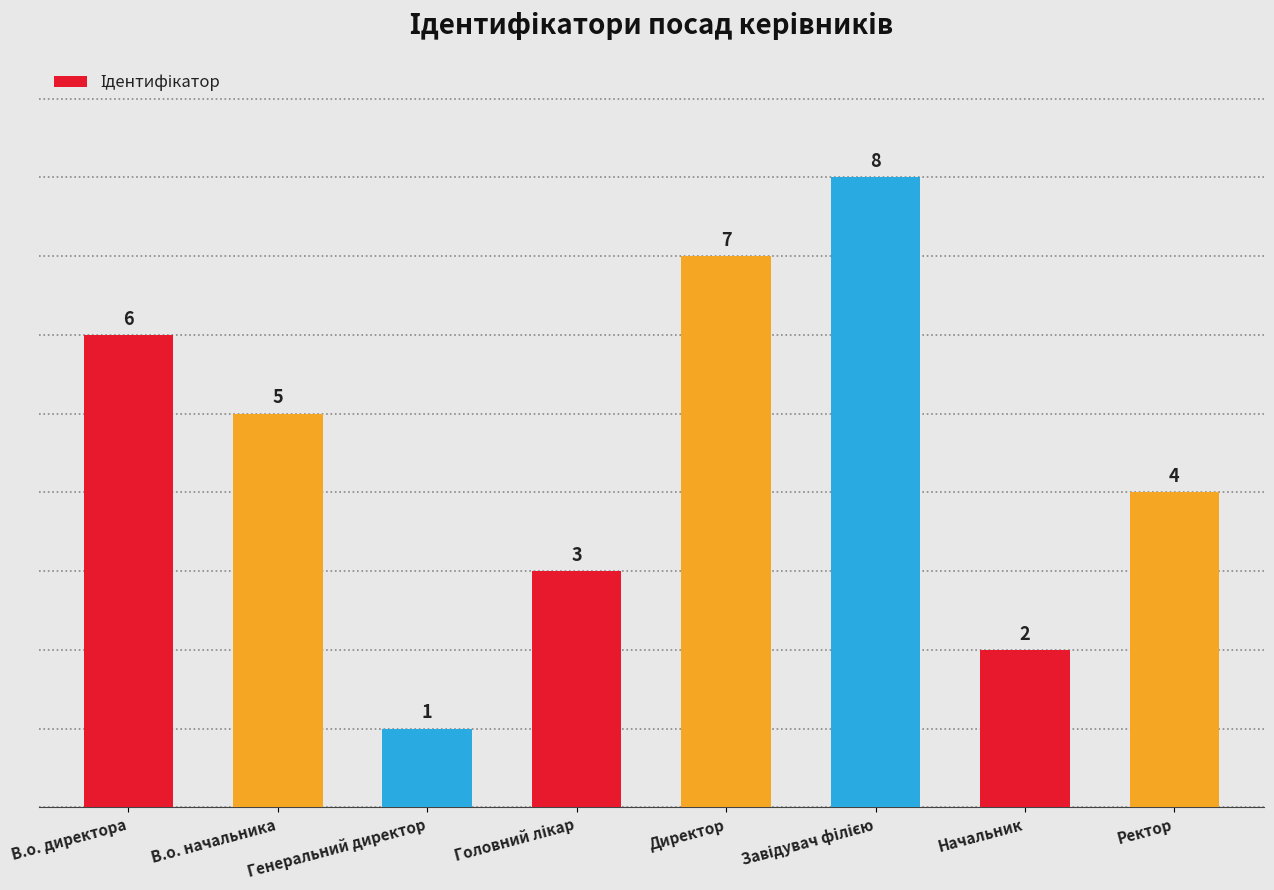

What is the label of the 6th bar from the right?

Генеральний директор